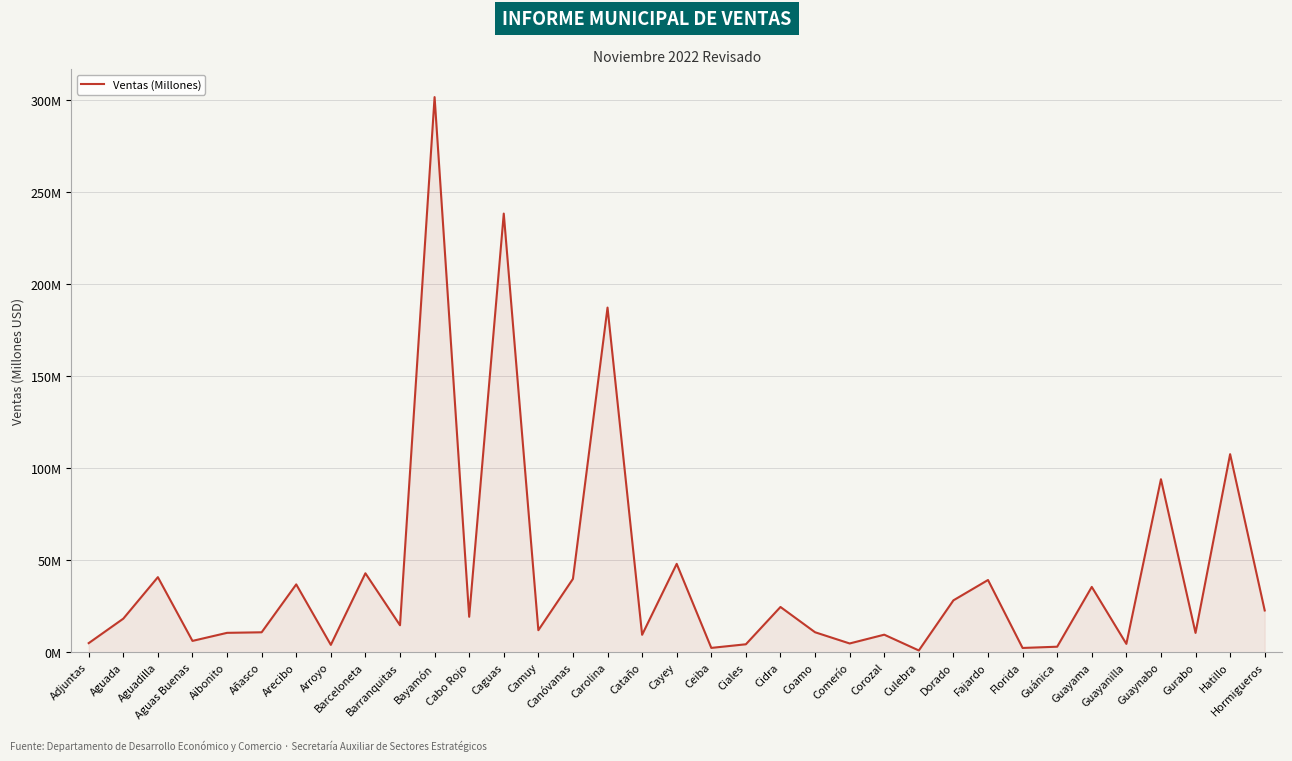

Does the chart have visible grid lines?

Yes